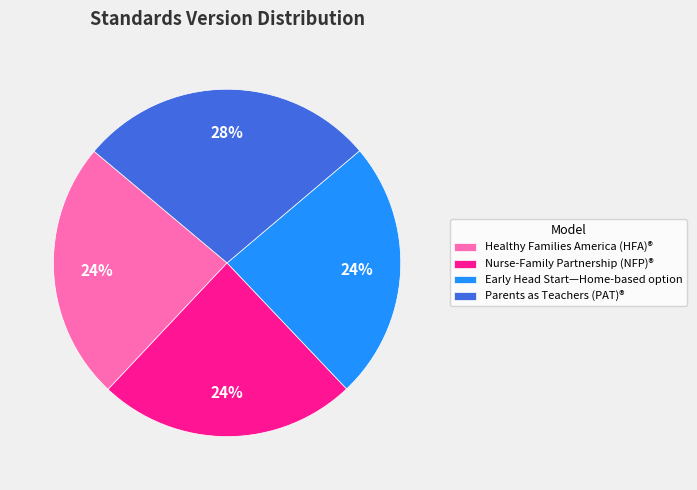

True or false: Early Head Start—Home-based option accounts for 34% of the total.

False